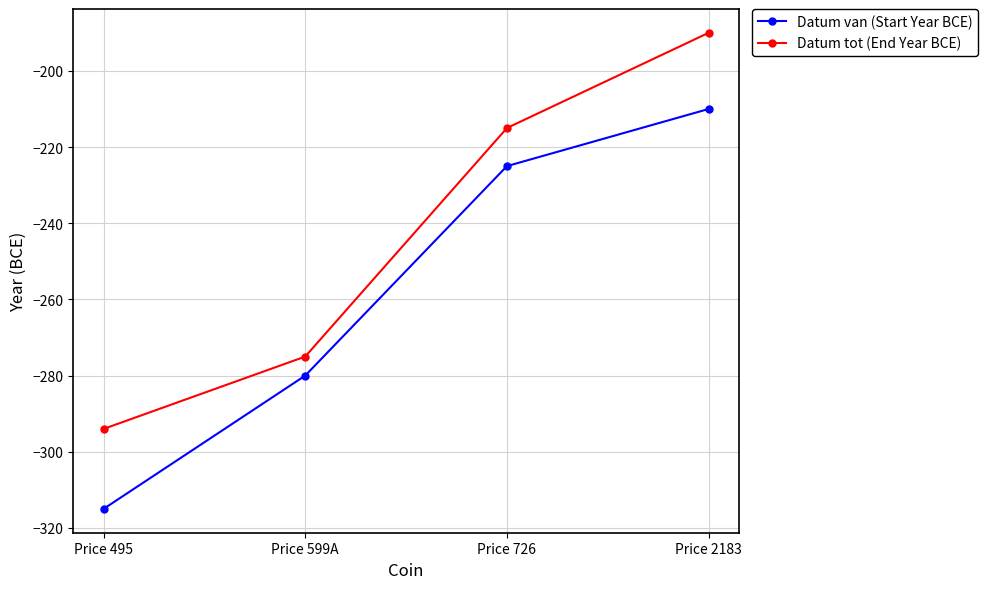

Rank the series by their maximum value, from highest to lowest.

Datum tot (End Year BCE), Datum van (Start Year BCE)